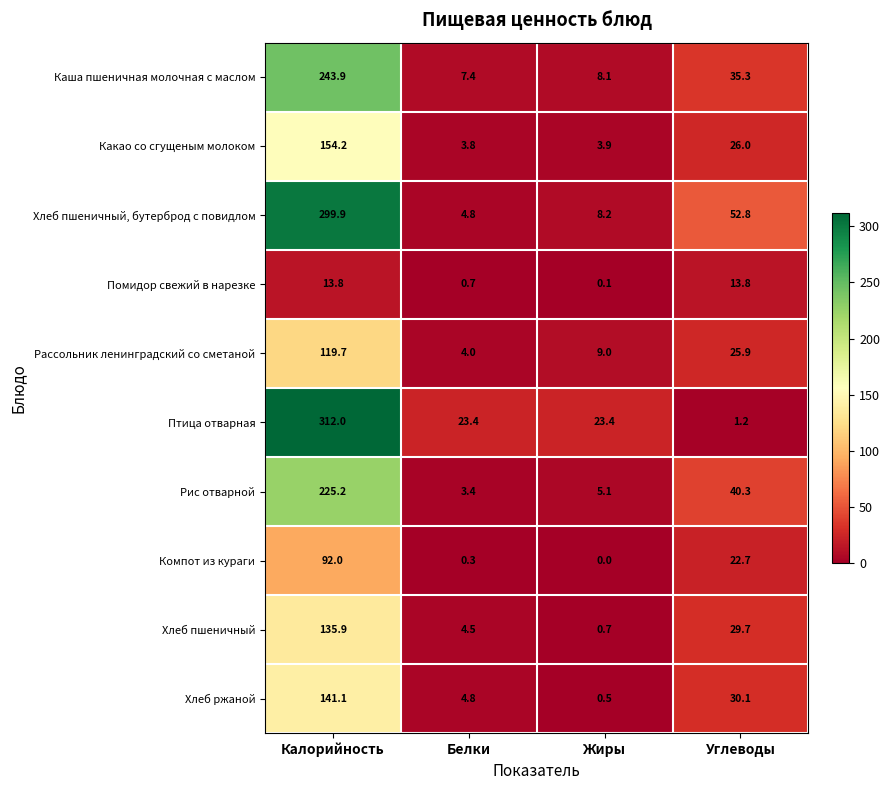

What is the total value across all series at Белки?

57.1